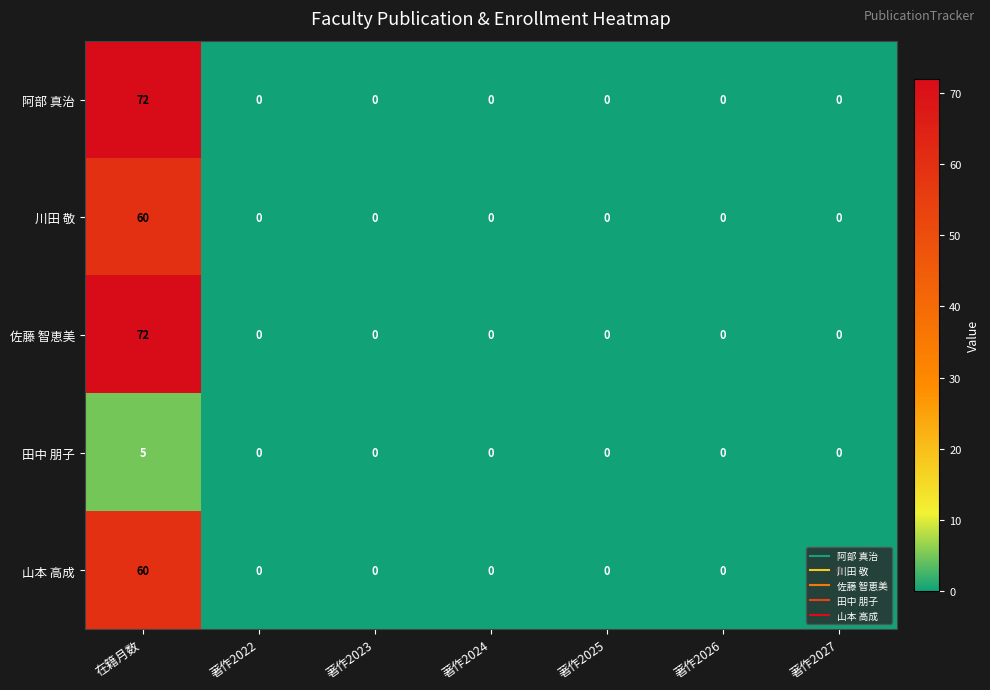

What is the maximum value for 田中 朋子?

5